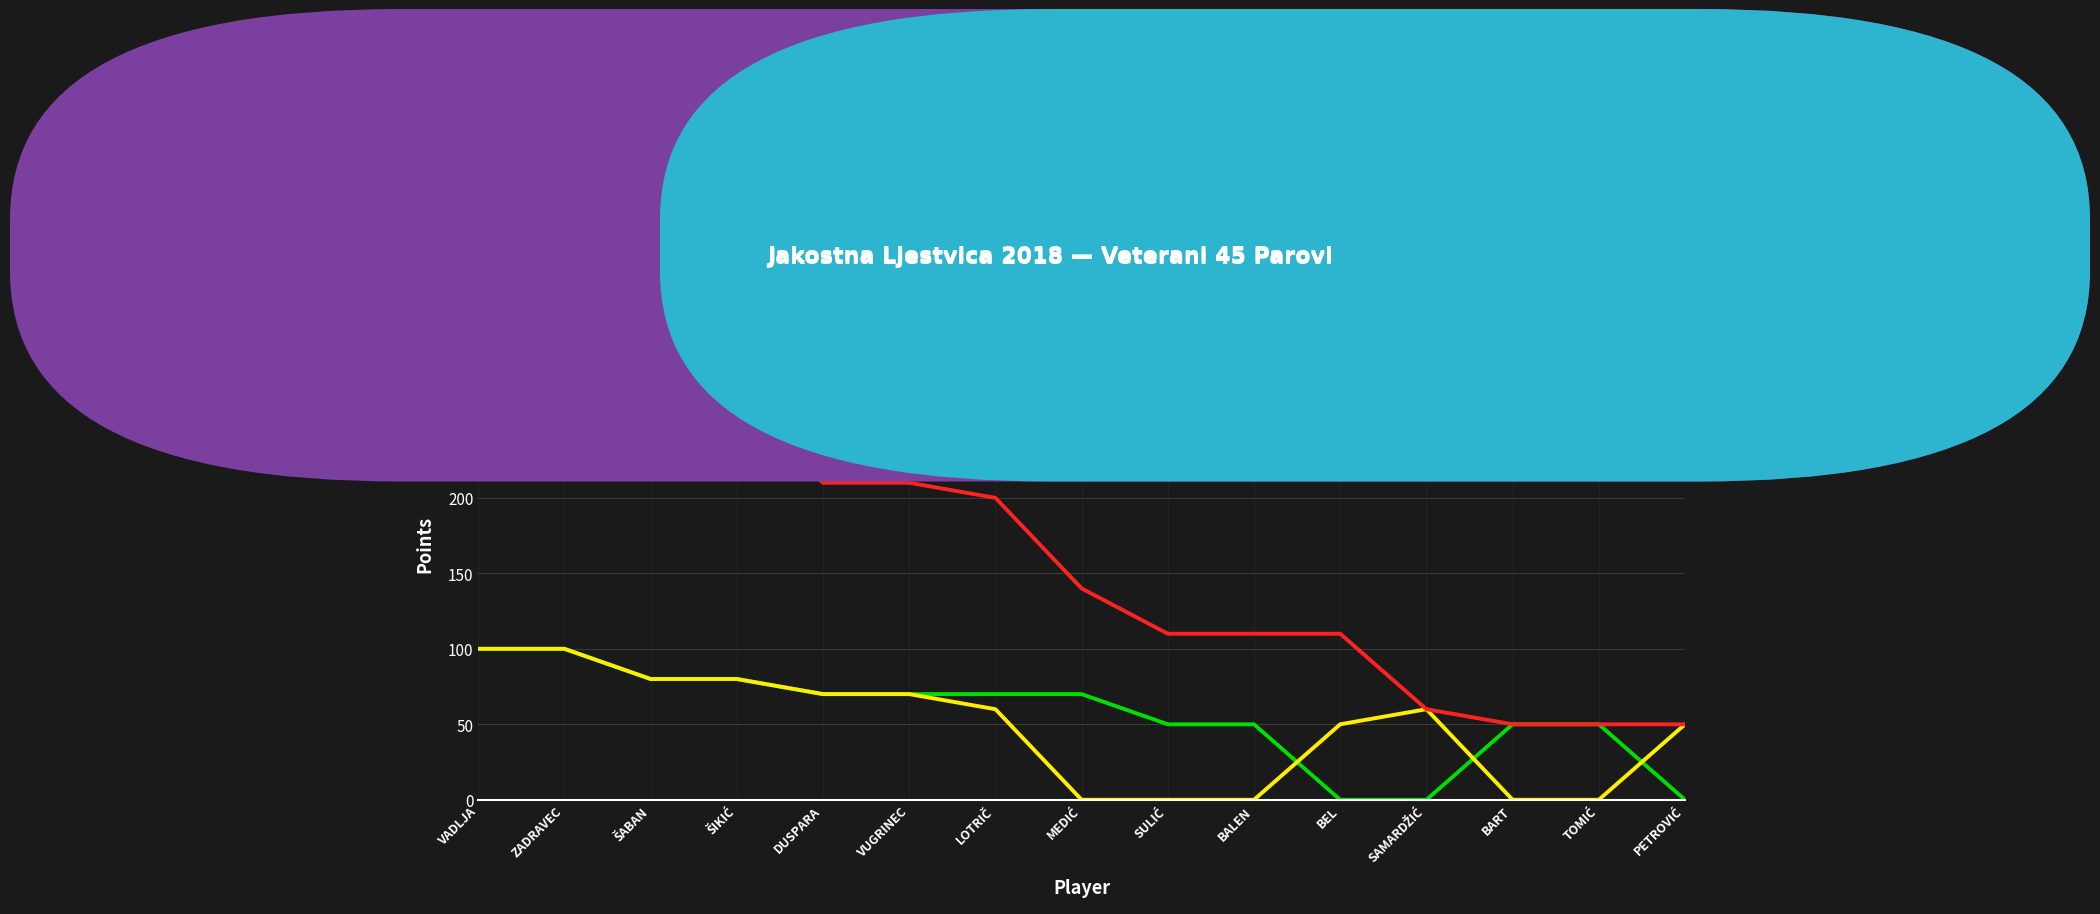

Reading left to right, what are all the values shown in this chart?

PH (Round 1): 100	100	80	80	70	70	70	70	50	50	0	0	50	50	0
I. krug (Round 2): 100	100	80	80	70	70	60	0	0	0	50	60	0	0	50
UKUPNO: 300	300	260	260	210	210	200	140	110	110	110	60	50	50	50